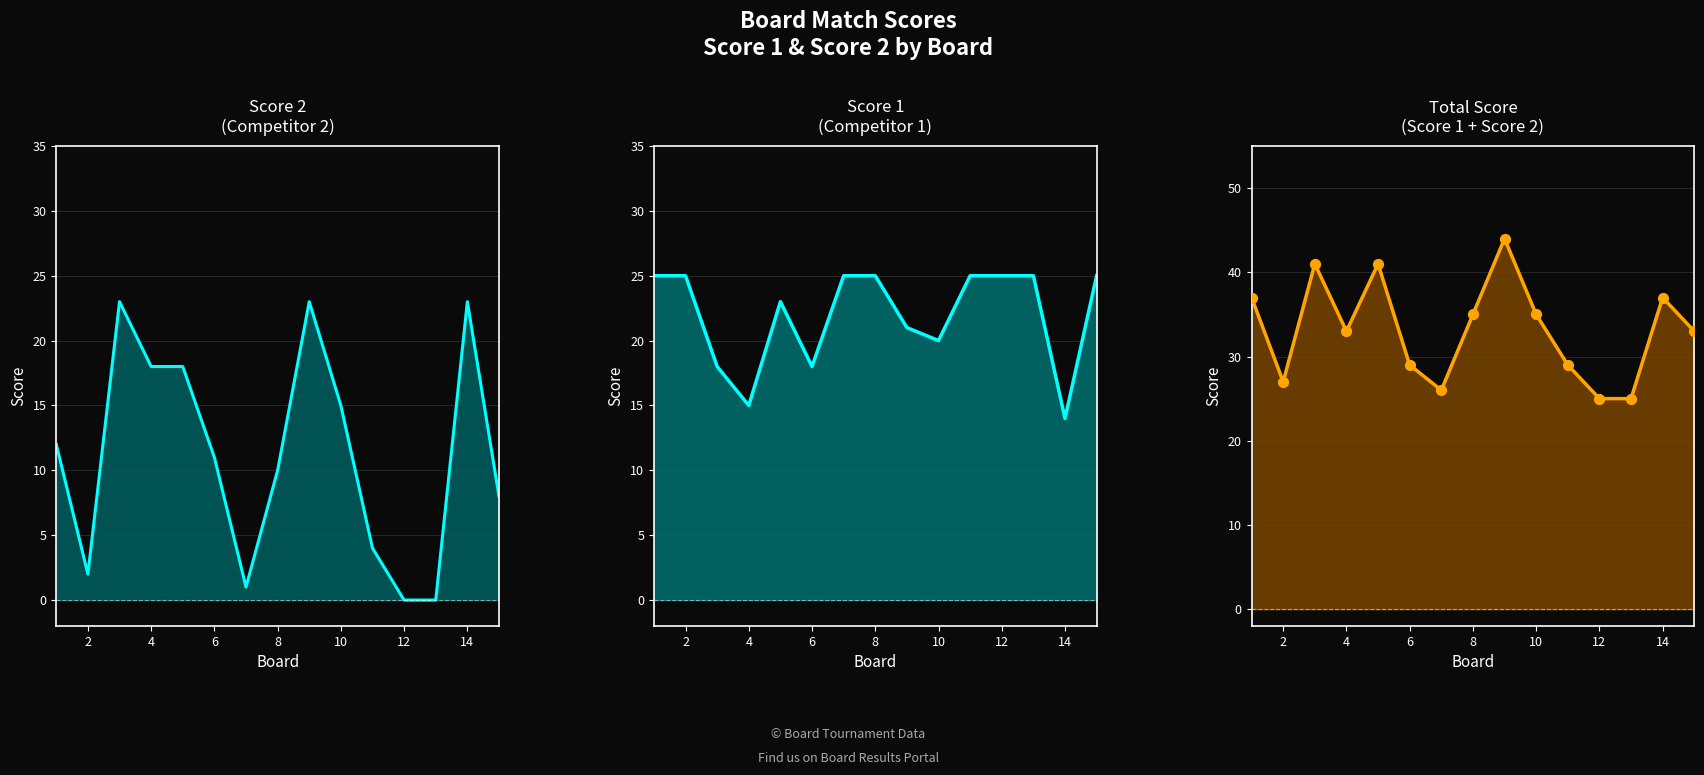

At how many categories does at least one series exceed 3?

15